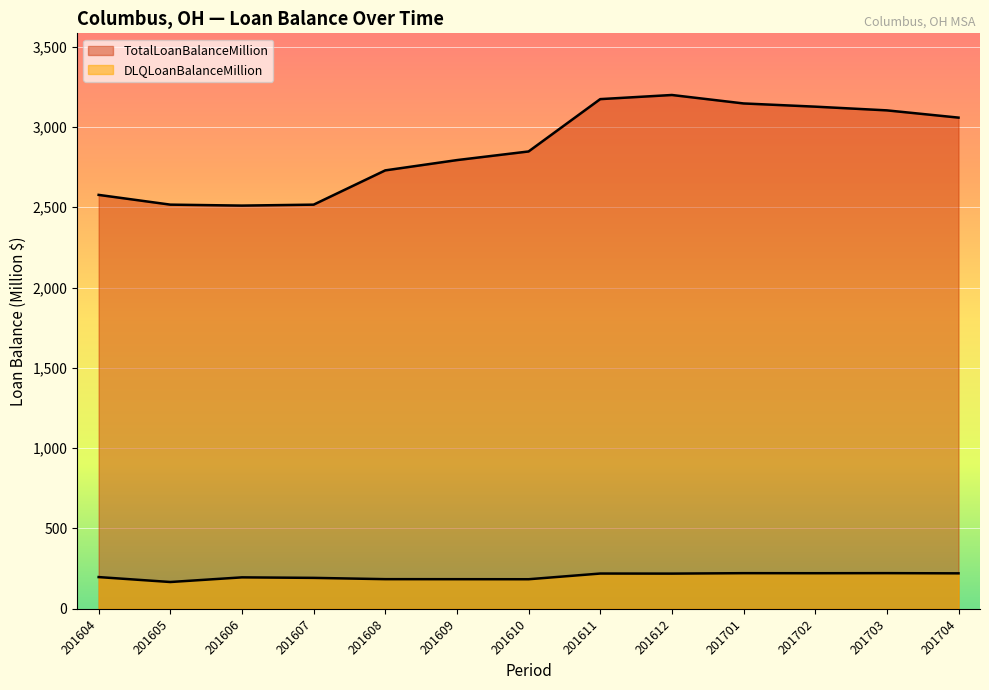

Which category has the highest value in the TotalLoanBalanceMillion series?

201612